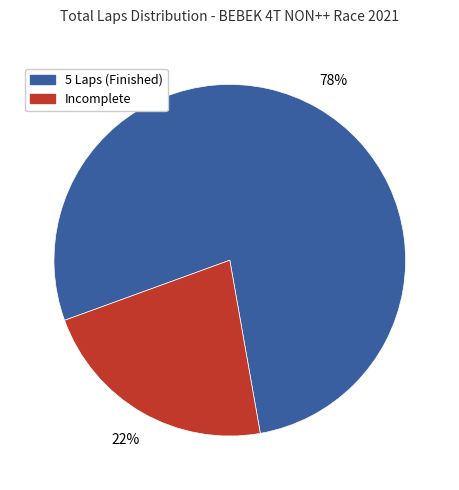

Does any single category account for the majority?

Yes